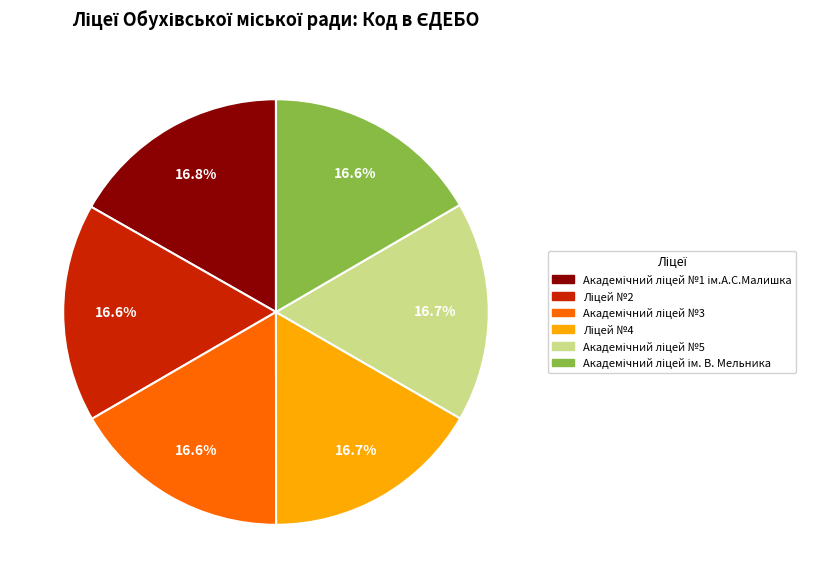

Is there a majority slice in this chart?

No